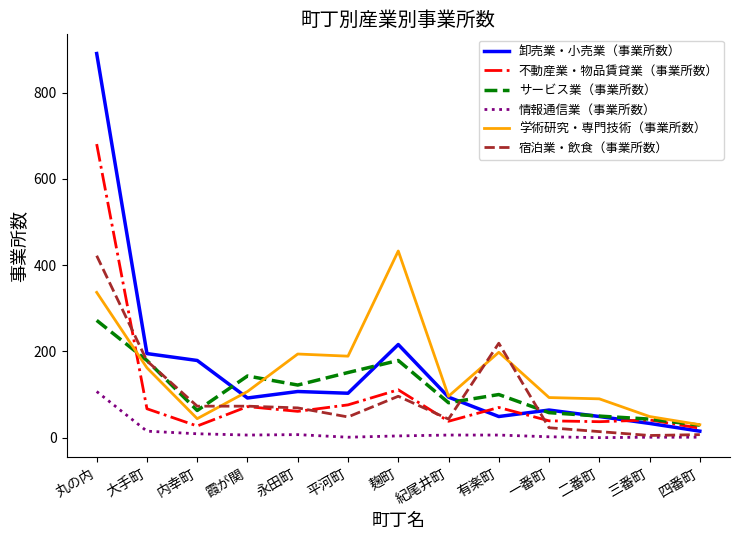

Is the value of 不動産業・物品賃貸業（事業所数） at 二番町 greater than the value of サービス業（事業所数） at 霞が関?

No